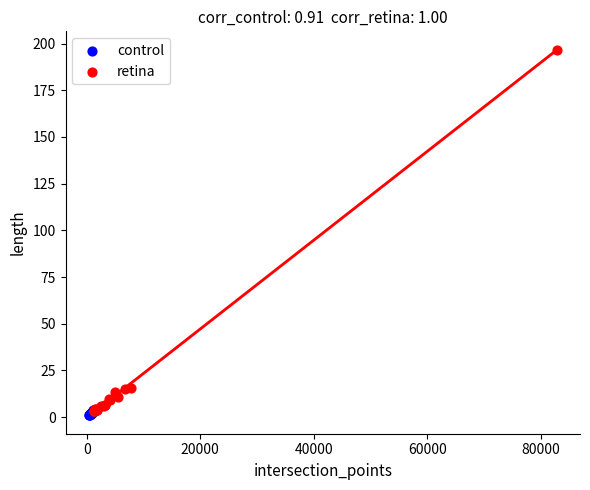

Which series has the widest spread of Y values?

retina